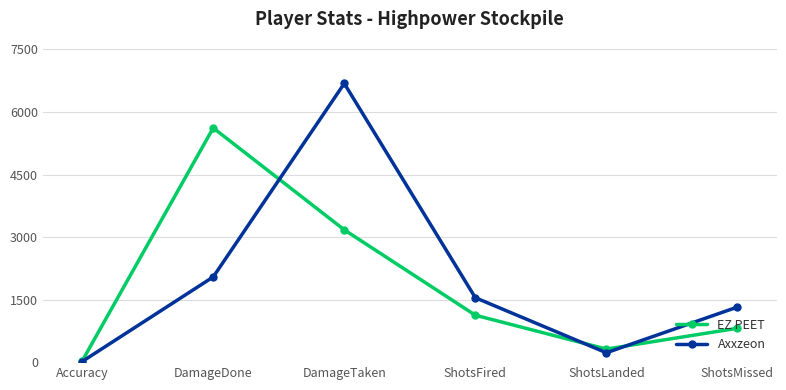

Reading right to left, list all the values displayed in this chart.

EZ PEET: ShotsMissed=813.0	ShotsLanded=313.0	ShotsFired=1126.0	DamageTaken=3174.0	DamageDone=5618.0	Accuracy=27.8
Axxzeon: ShotsMissed=1321.0	ShotsLanded=225.0	ShotsFired=1546.0	DamageTaken=6685.0	DamageDone=2044.0	Accuracy=14.6